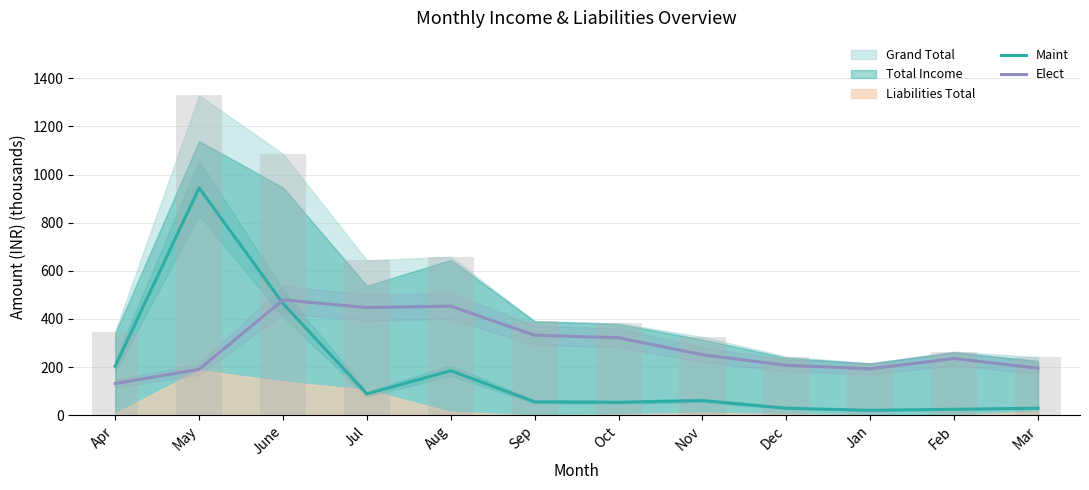

What is the difference between the Elect values at Jul and Oct?

125.2